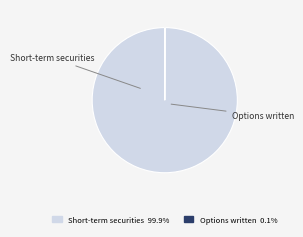

Does any single category account for the majority?

Yes